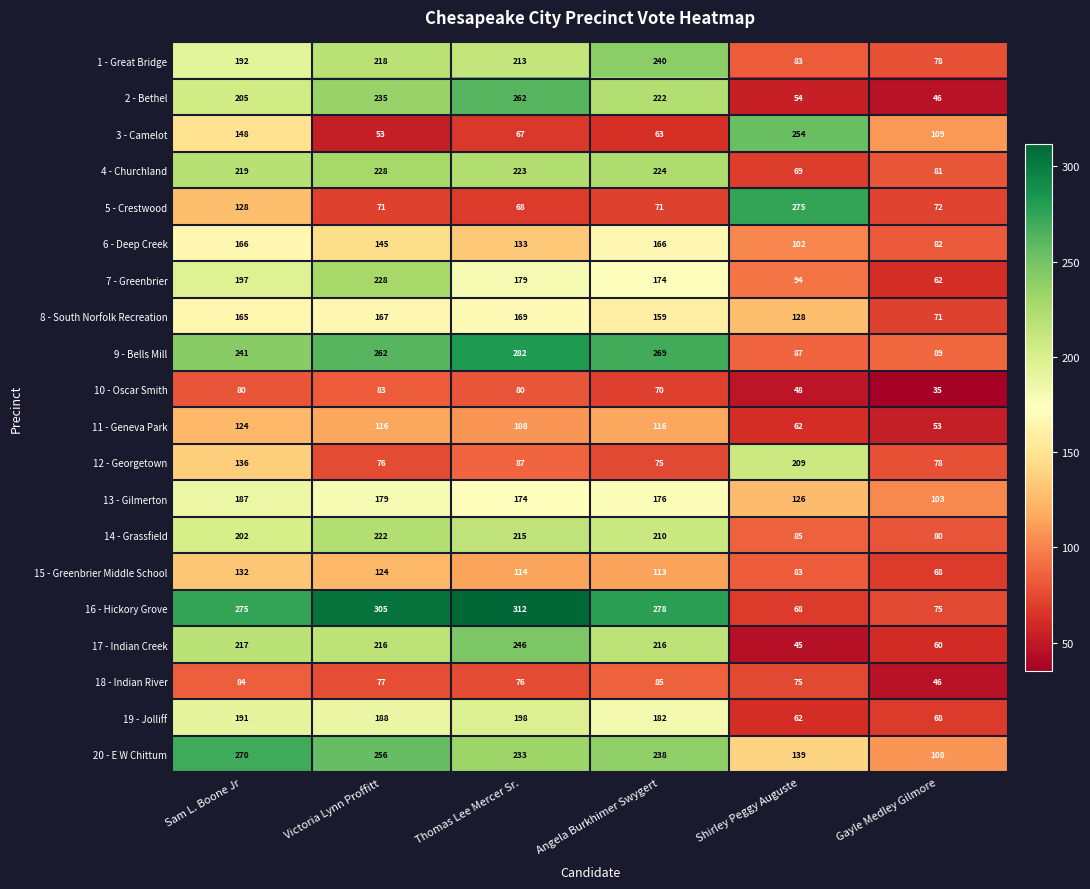

How many values in the 13 - Gilmerton series are below 176?

3